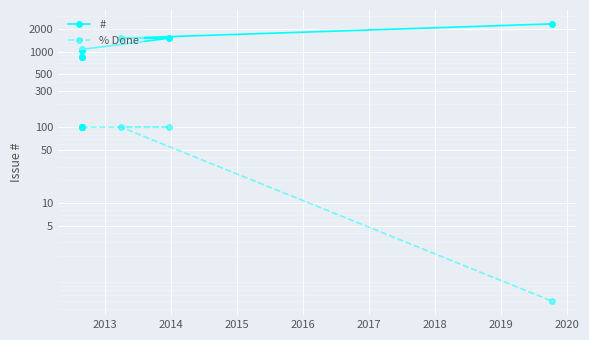

What is the sum of the # values at 2018 and 2015?

2540.0